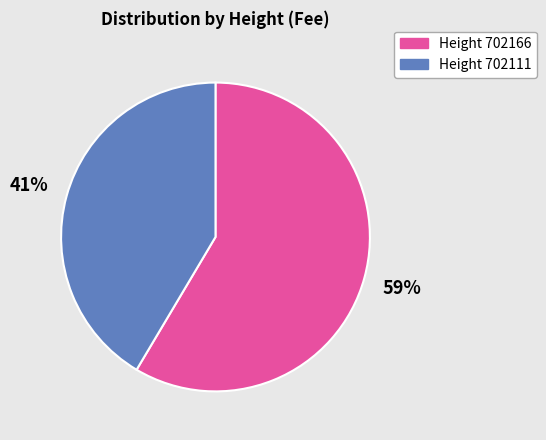

Is there any slice that represents more than half of the pie?

Yes